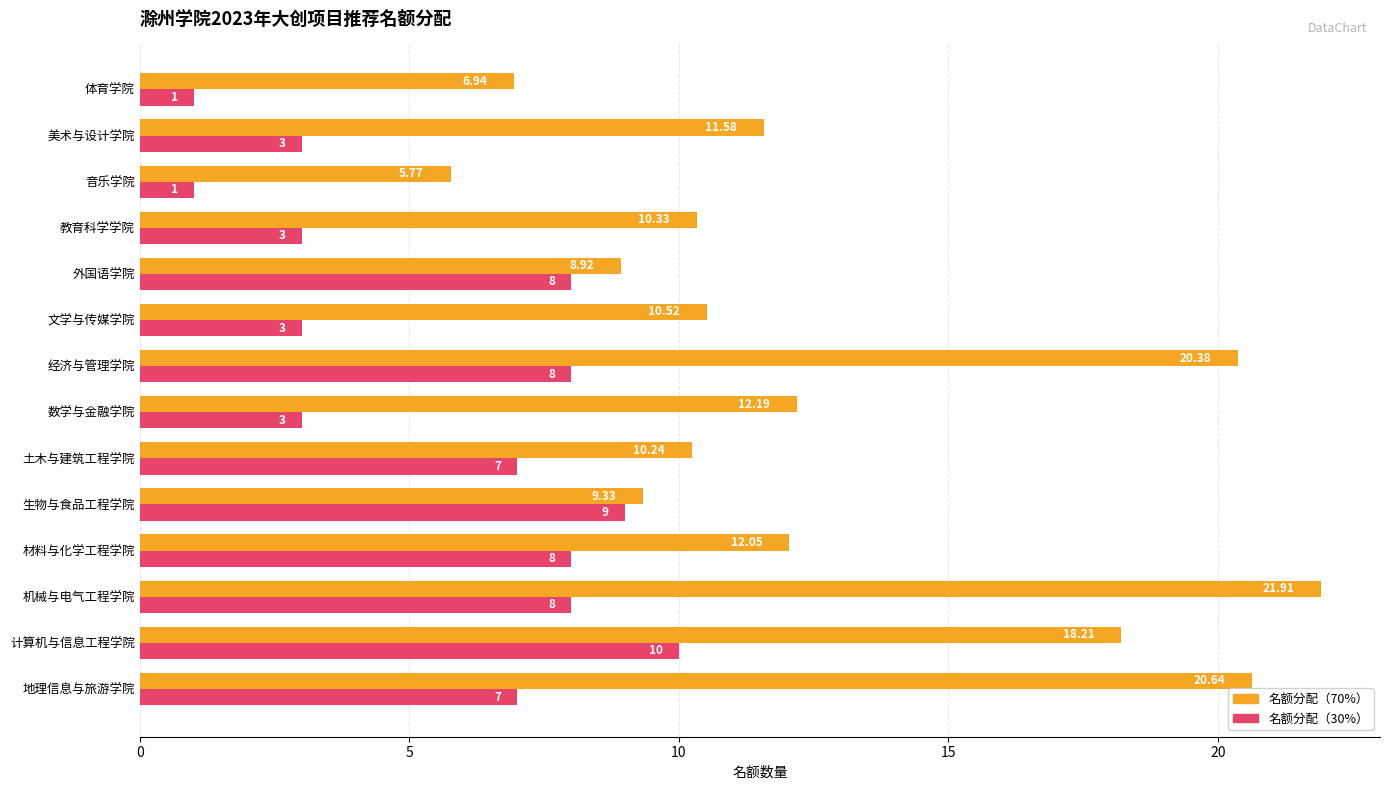

Rank the series by their maximum value, from highest to lowest.

名额分配（70%）, 名额分配（30%）